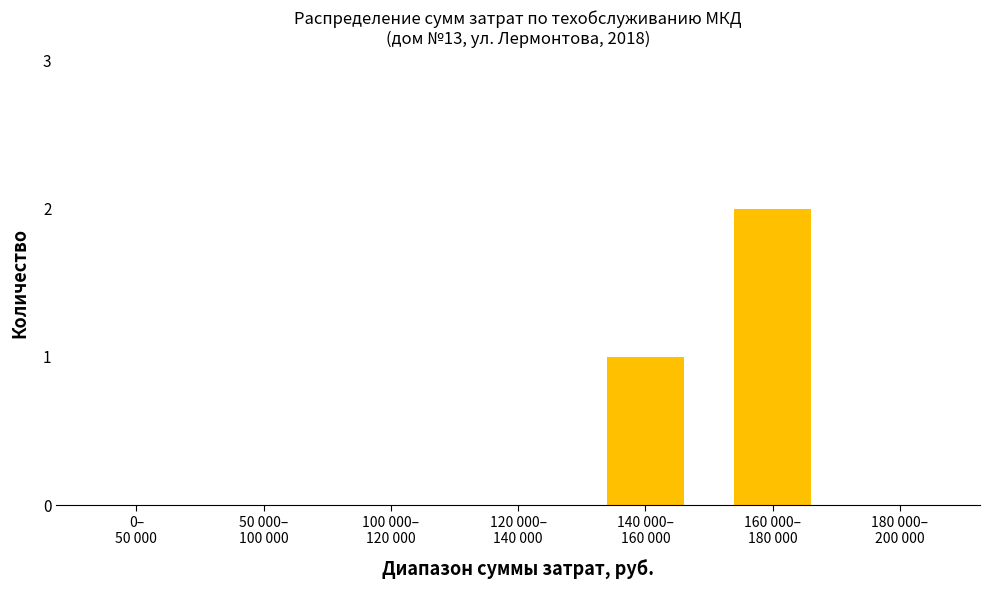

What is the sum of all values?

3